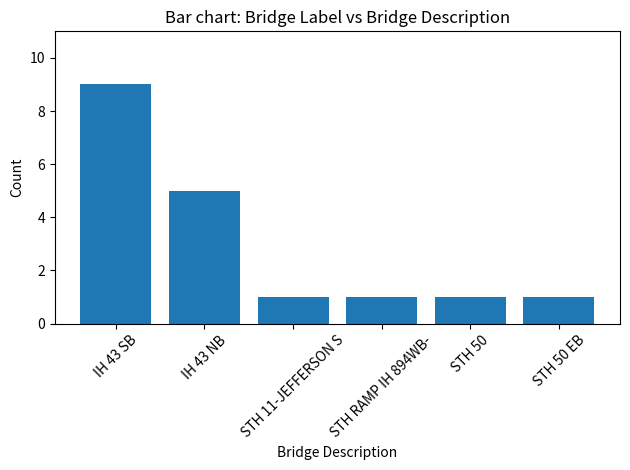

Read the value at STH RAMP IH 894WB-.

1